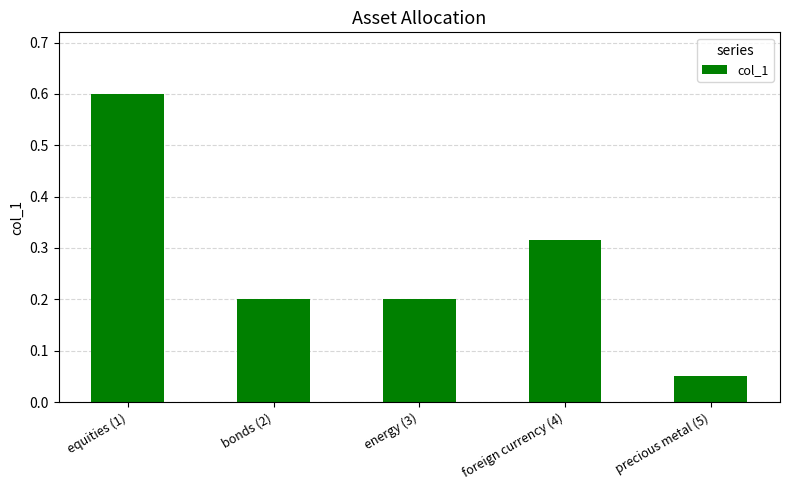

What is the label of the 5th bar from the right?

equities (1)